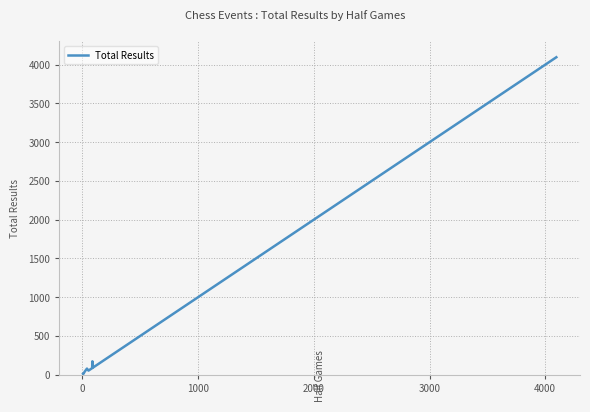

Count the number of data series in this chart.

1